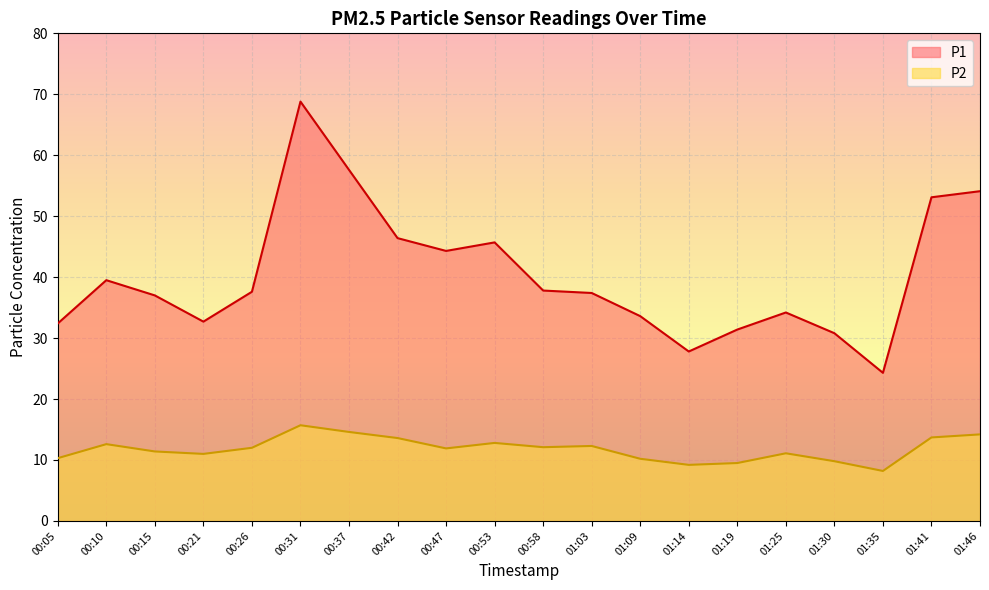

At which category does P1 reach its first local peak?

00:10